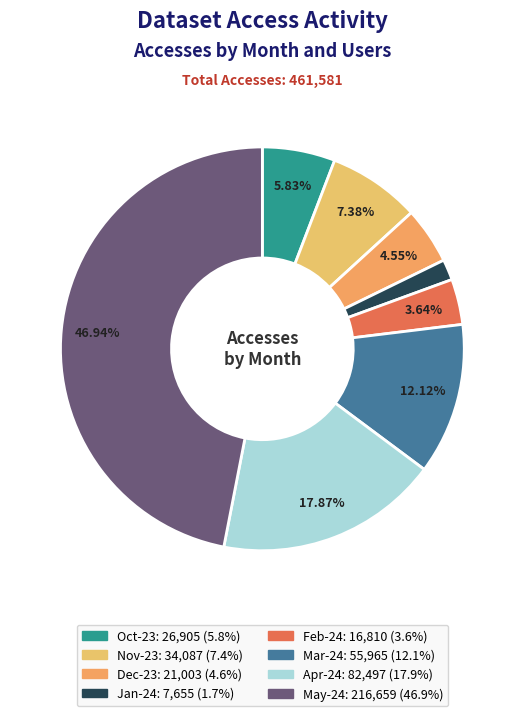

Rank the categories by value from lowest to highest.

2024-01 (24 users), 2024-02 (36 users), 2023-12 (18 users), 2023-10 (10 users), 2023-11 (193 users), 2024-03 (56 users), 2024-04 (163 users), 2024-05 (63 users)